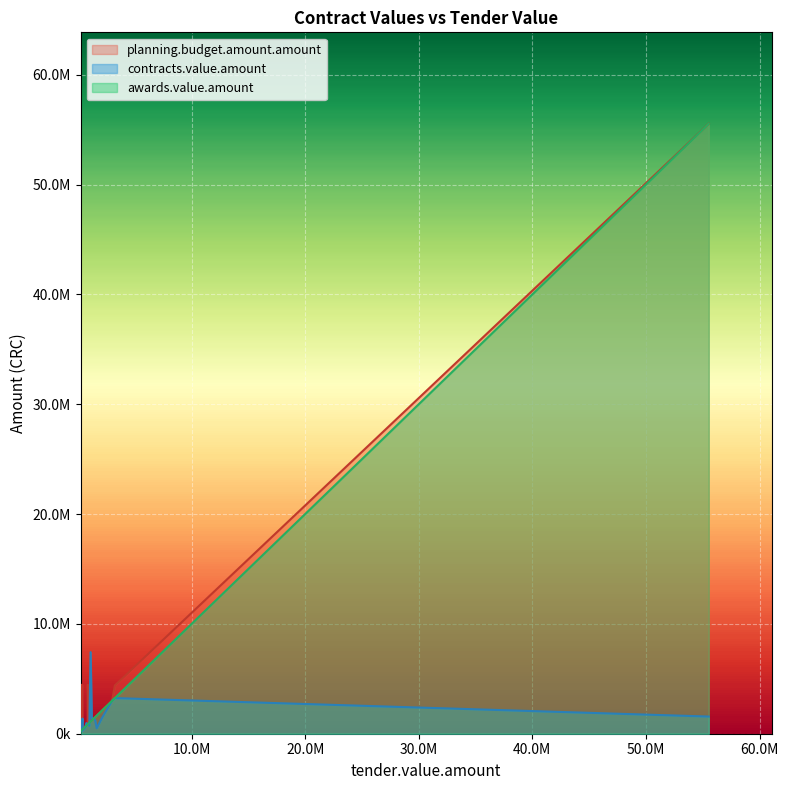

After their last crossing, which series has the higher values: awards.value.amount or contracts.value.amount?

awards.value.amount